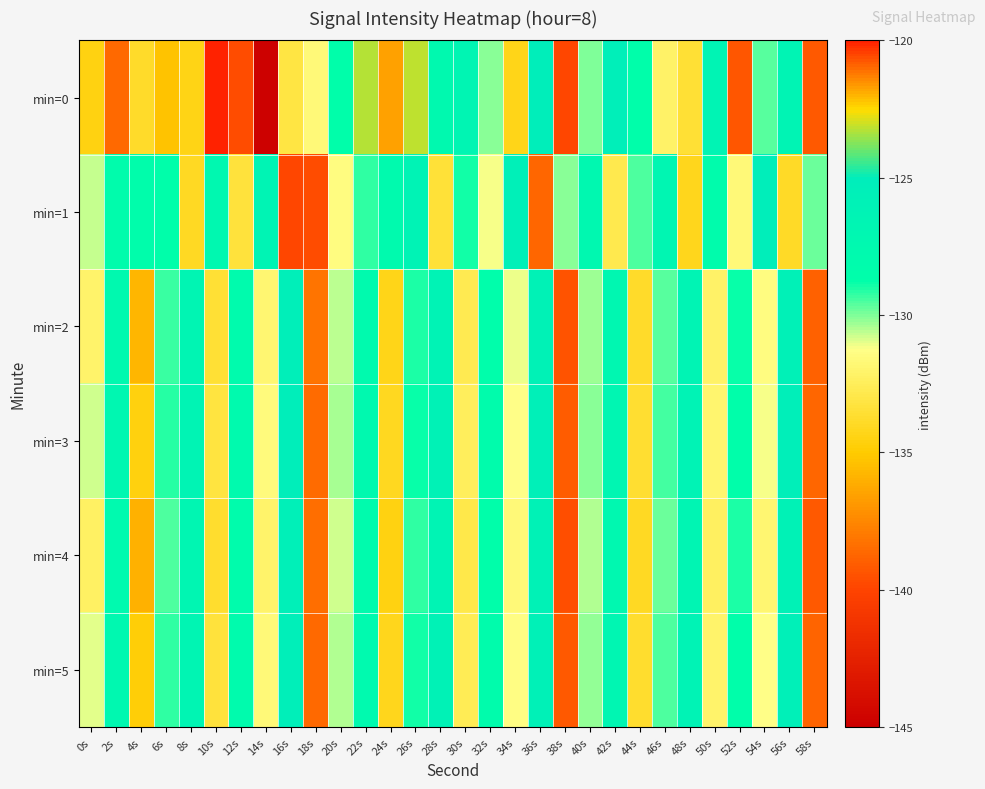

At which category is the sum across all series the highest?

56s